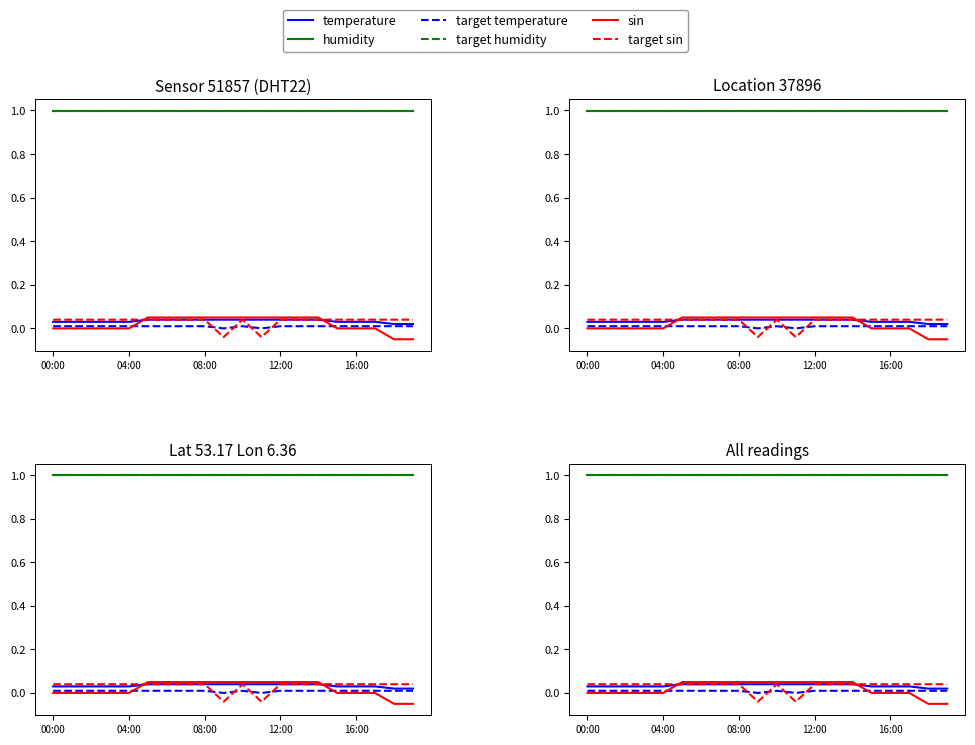

What is the sum of all temperature values?

0.7